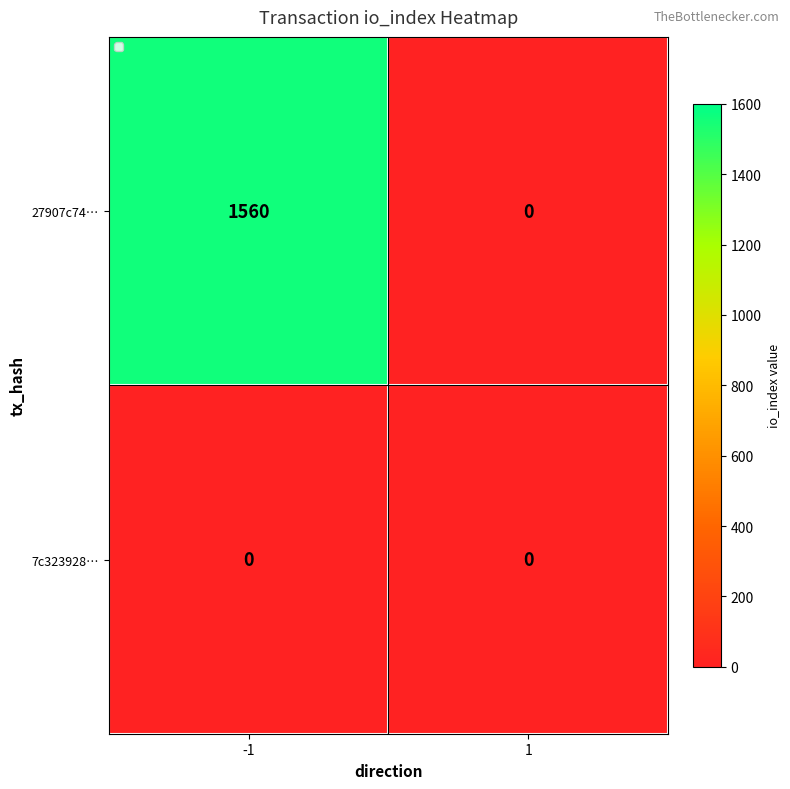

What is the difference between the maximum and minimum values in the 27907c74… series?

1560